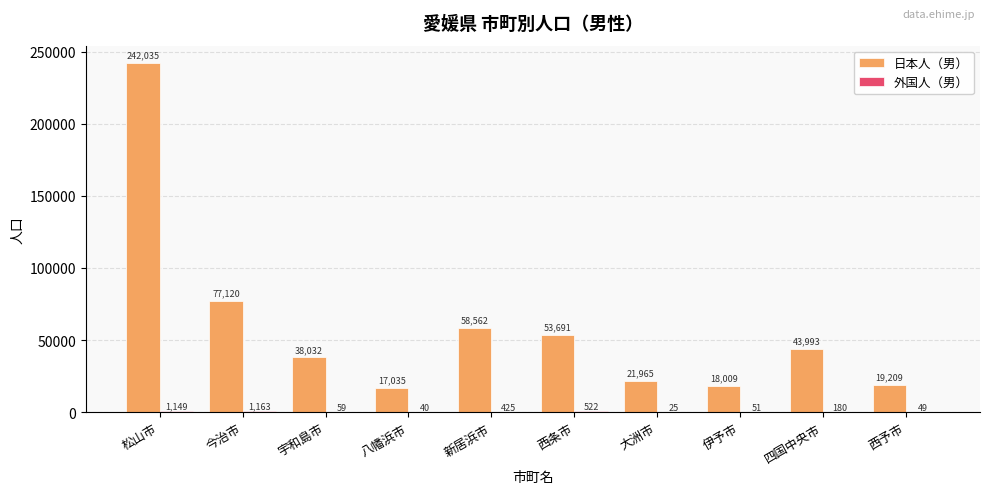

The 日本人（男） series shows 34857 at 大洲市. True or false?

False